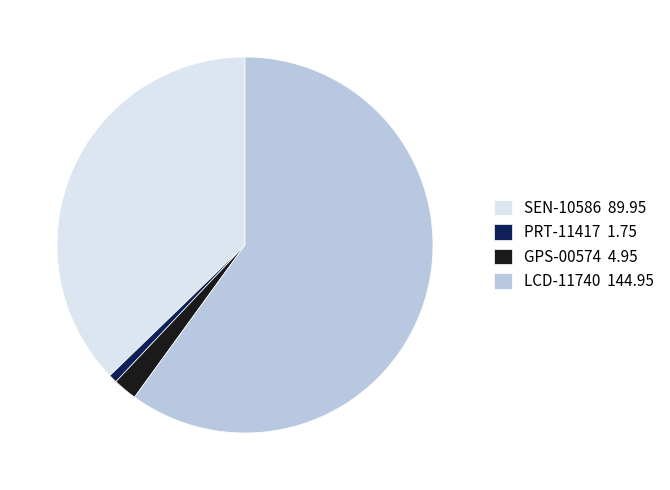

Which has a higher value, GPS-00574 4.95 or PRT-11417 1.75?

GPS-00574 4.95